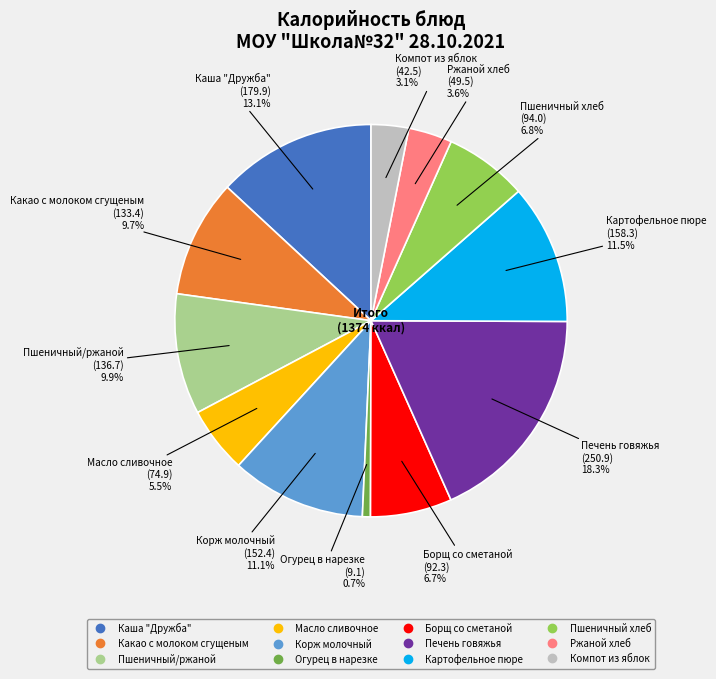

Which category has the smallest portion of the pie?

Огурец в нарезке